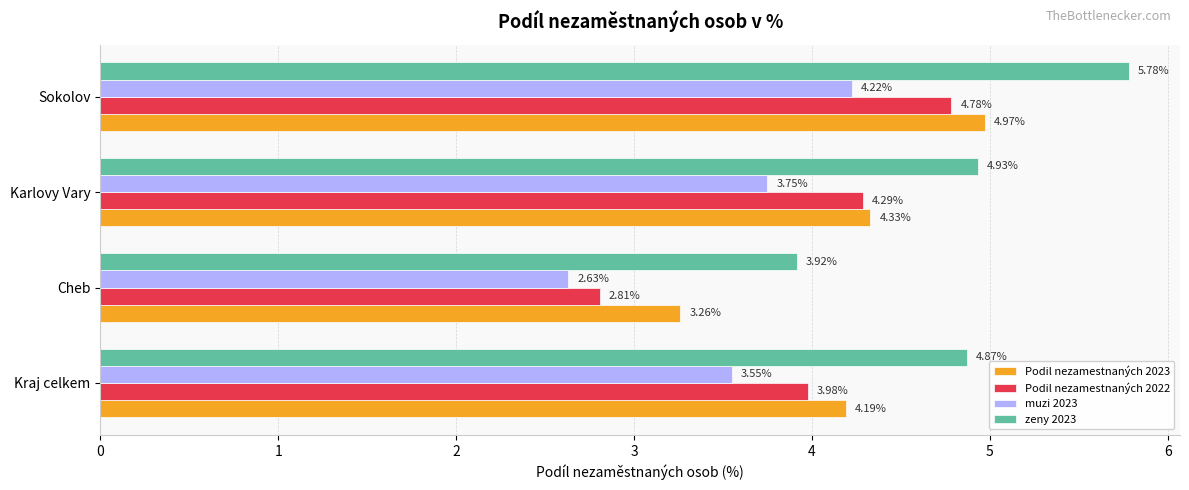

What is the difference between the maximum and second lowest values in the Podil nezamestnaných 2022 series?

0.8